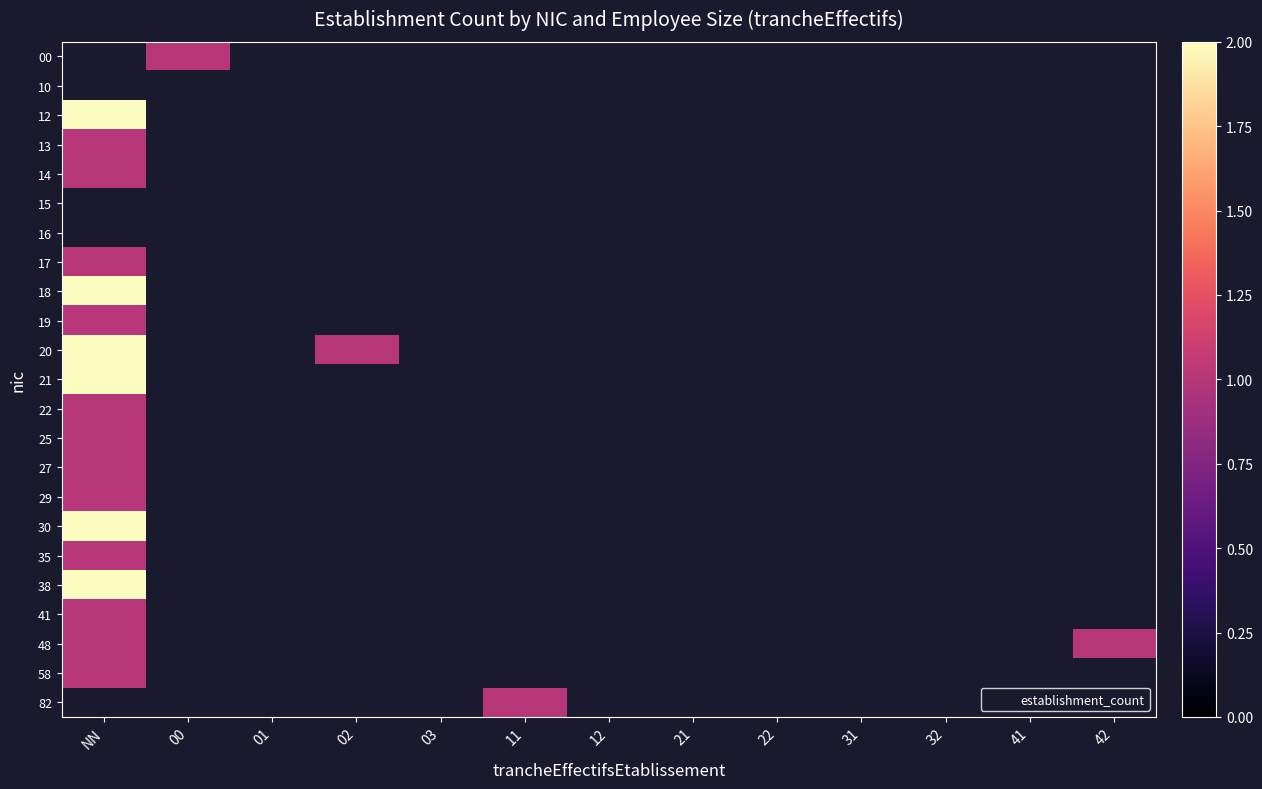

Which label corresponds to the largest value in the chart?

NN